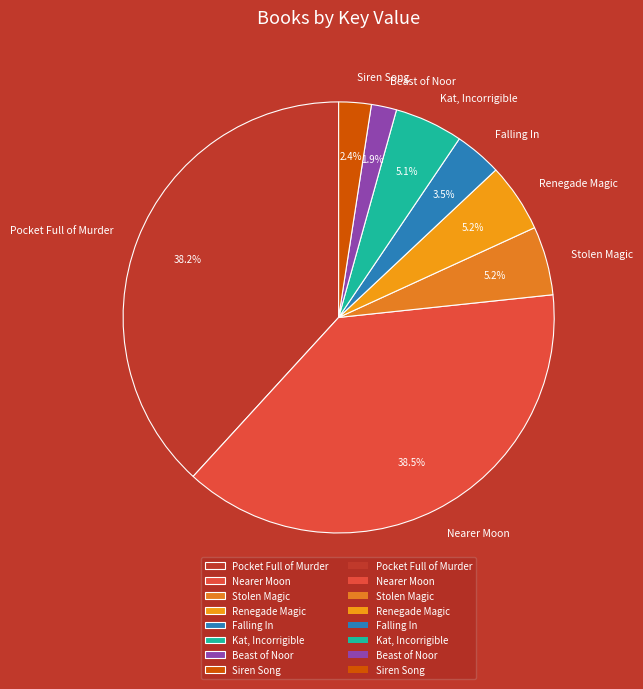

Which category has the smallest portion of the pie?

Beast of Noor